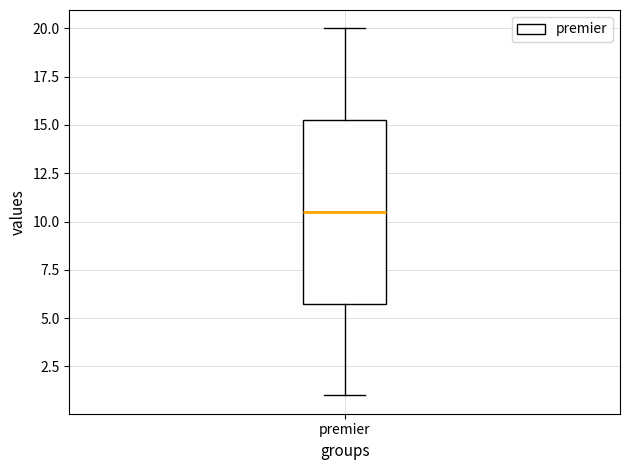

Read this box plot against the y-axis: the position of the median line, the range covered by the box, and the ends of both whiskers. The values are not printed on the chart, so give them approximately, as read against the axis.

median 10.5, box 6.0 to 15.5, whiskers 1.0 to 20.0